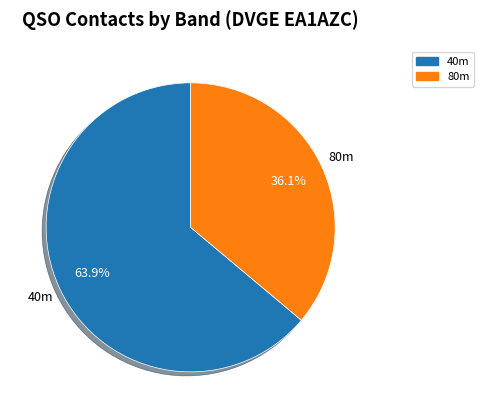

What is the largest slice in the pie chart?

40m